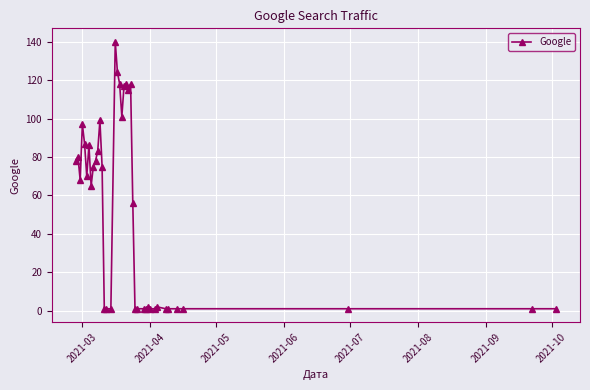

What is the greatest value displayed?

140